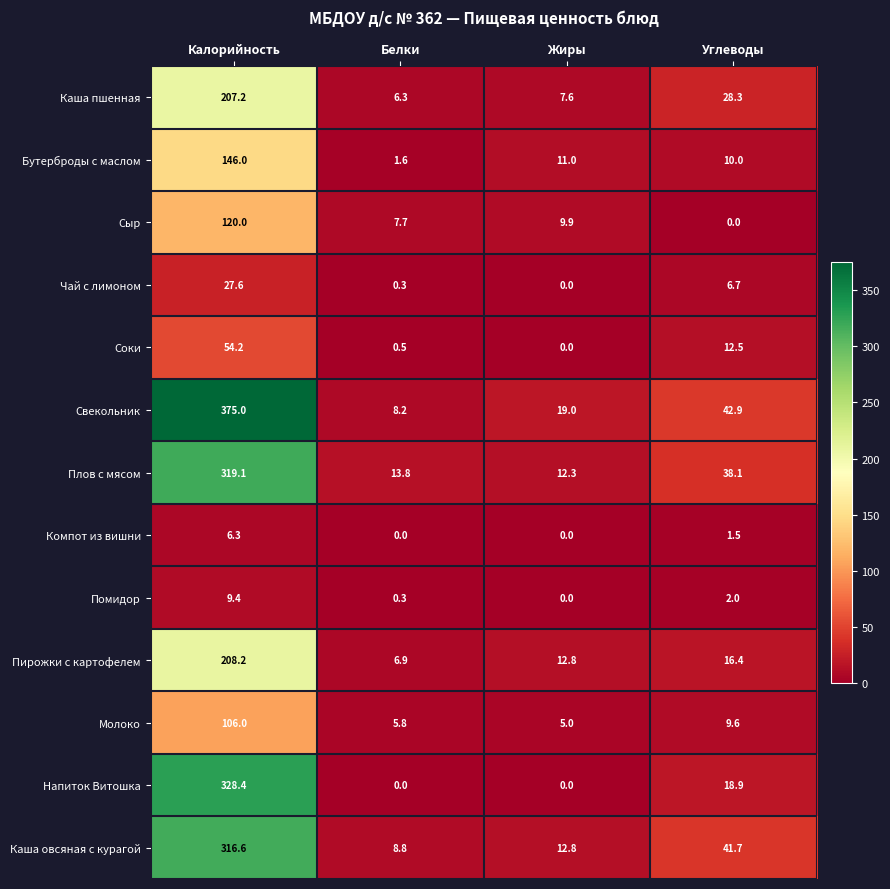

At which category does the chart reach its peak across all series?

Калорийность